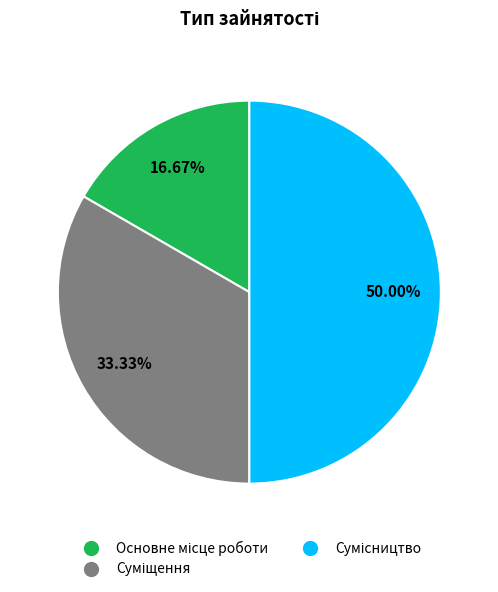

Does Сумісництво represent more than half of the total?

No